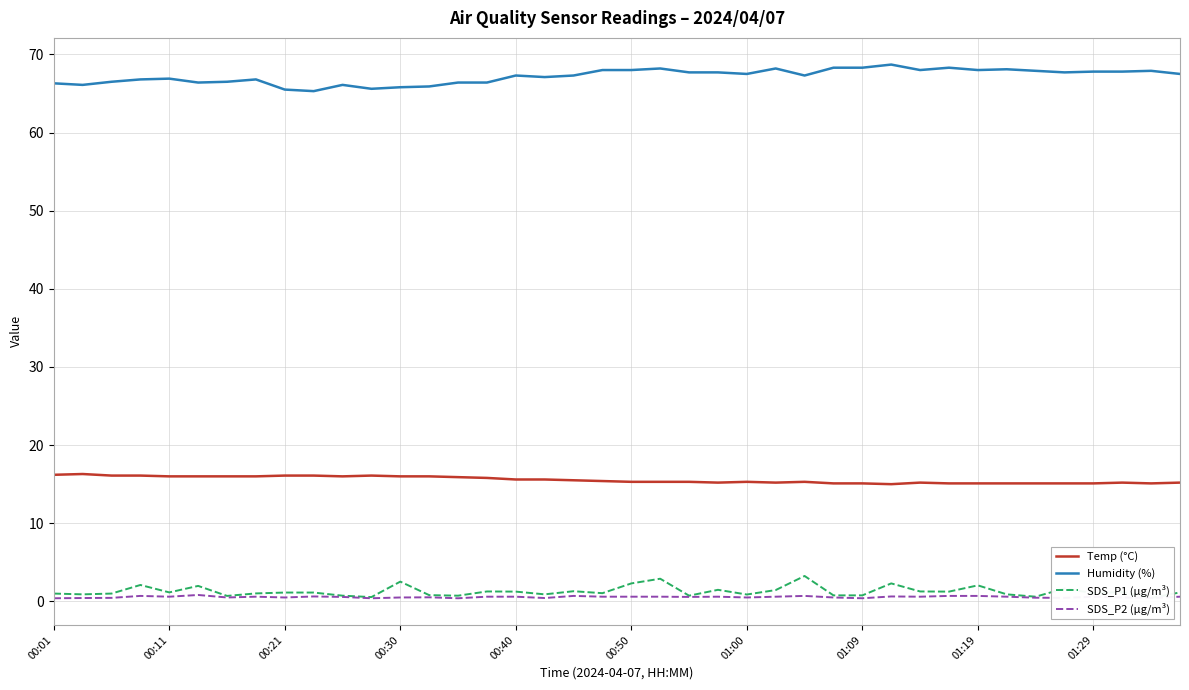

What is the average value of the SDS_P1 (µg/m³) series?

1.3